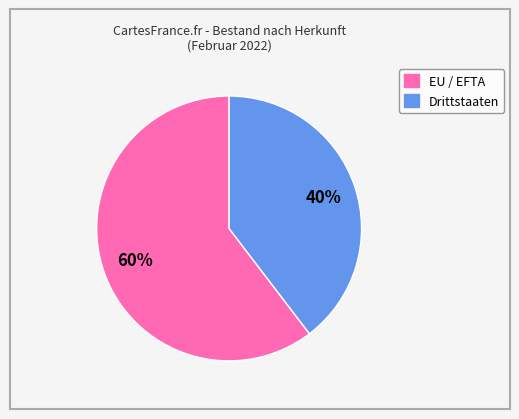

Is EU / EFTA the majority of the pie?

Yes